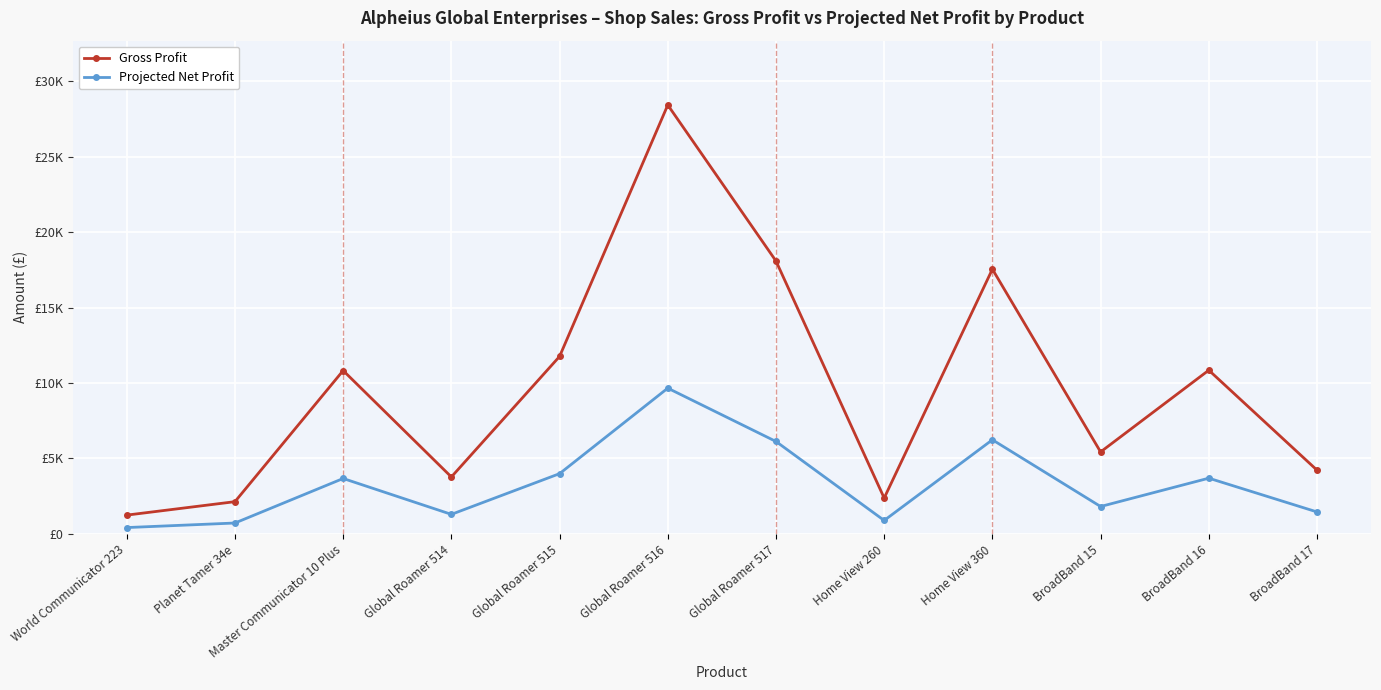

What are all the series names shown in the legend?

Gross Profit, Projected Net Profit